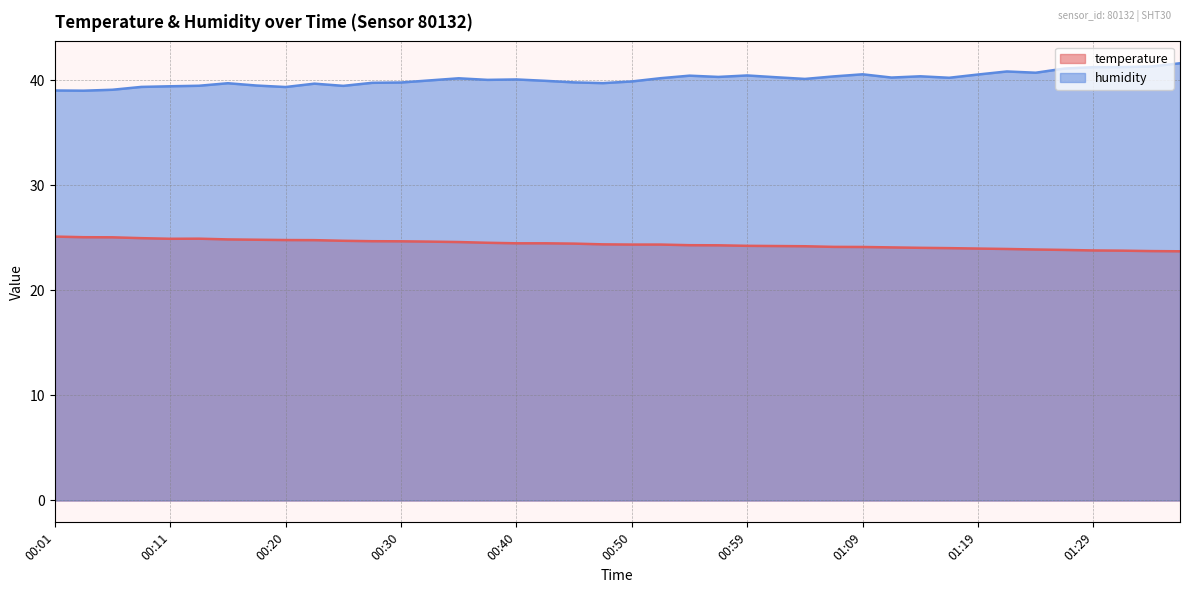

What is the label of the 5th point from the left?

00:11